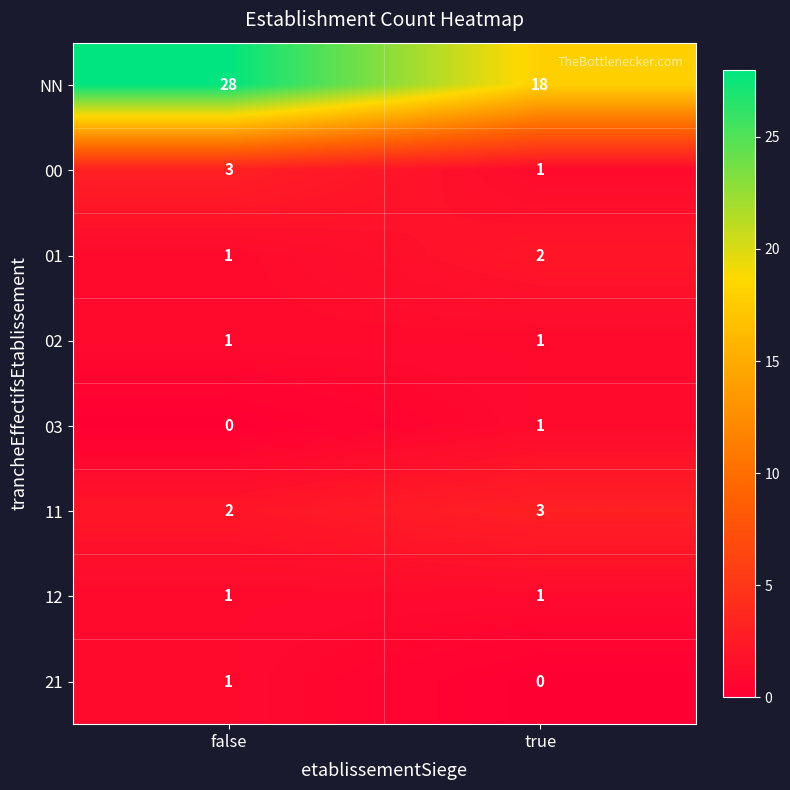

Which series has the largest range (max minus min)?

NN